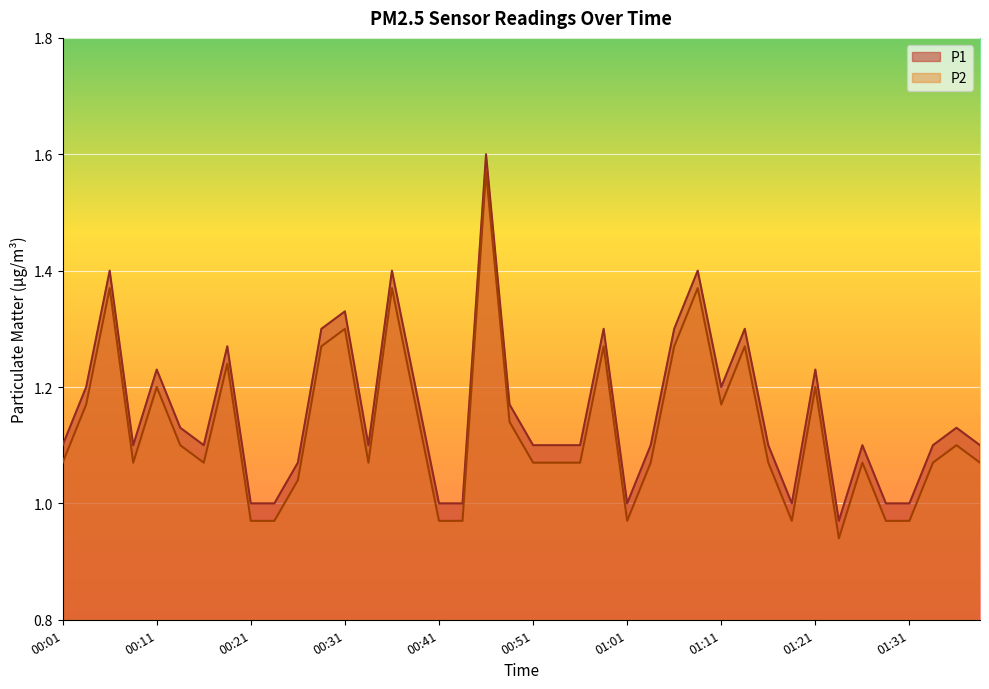

Reading left to right, what are all the values shown in this chart?

P1: 00:01=1.1	00:04=1.2	00:06=1.4	00:09=1.1	00:11=1.2	00:14=1.1	00:16=1.1	00:19=1.3	00:21=1.0	00:24=1.0	00:26=1.1	00:29=1.3	00:31=1.3	00:34=1.1	00:36=1.4	00:39=1.2	00:41=1.0	00:44=1.0	00:46=1.6	00:49=1.2	00:51=1.1	00:53=1.1	00:56=1.1	00:59=1.3	01:01=1.0	01:04=1.1	01:06=1.3	01:09=1.4	01:11=1.2	01:14=1.3	01:16=1.1	01:19=1.0	01:21=1.2	01:24=1.0	01:27=1.1	01:29=1.0	01:31=1.0	01:34=1.1	01:36=1.1	01:39=1.1
P2: 00:01=1.1	00:04=1.2	00:06=1.4	00:09=1.1	00:11=1.2	00:14=1.1	00:16=1.1	00:19=1.2	00:21=1.0	00:24=1.0	00:26=1.0	00:29=1.3	00:31=1.3	00:34=1.1	00:36=1.4	00:39=1.2	00:41=1.0	00:44=1.0	00:46=1.6	00:49=1.1	00:51=1.1	00:53=1.1	00:56=1.1	00:59=1.3	01:01=1.0	01:04=1.1	01:06=1.3	01:09=1.4	01:11=1.2	01:14=1.3	01:16=1.1	01:19=1.0	01:21=1.2	01:24=0.9	01:27=1.1	01:29=1.0	01:31=1.0	01:34=1.1	01:36=1.1	01:39=1.1